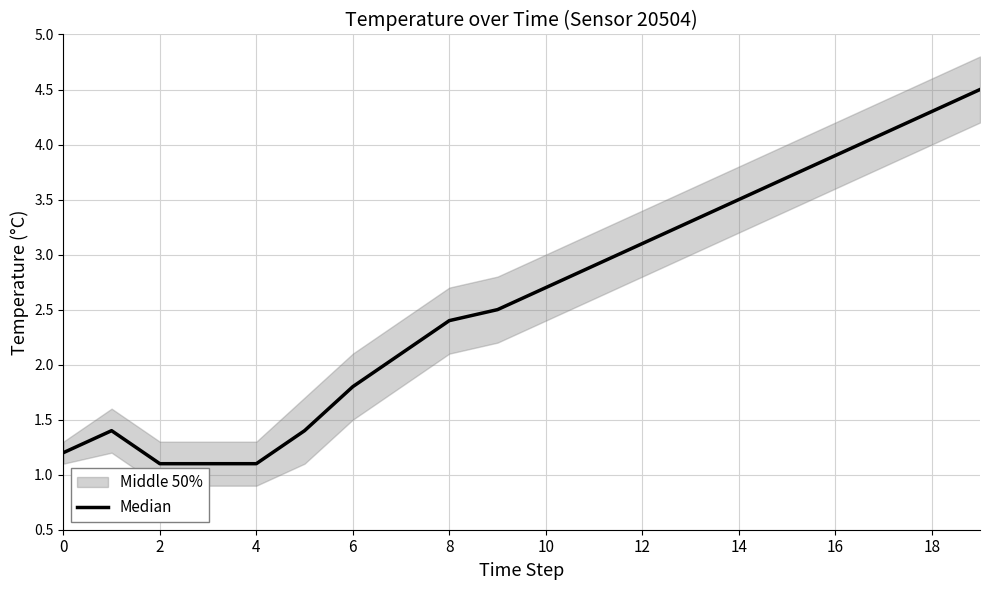

What is the minimum value shown in the chart?

1.1